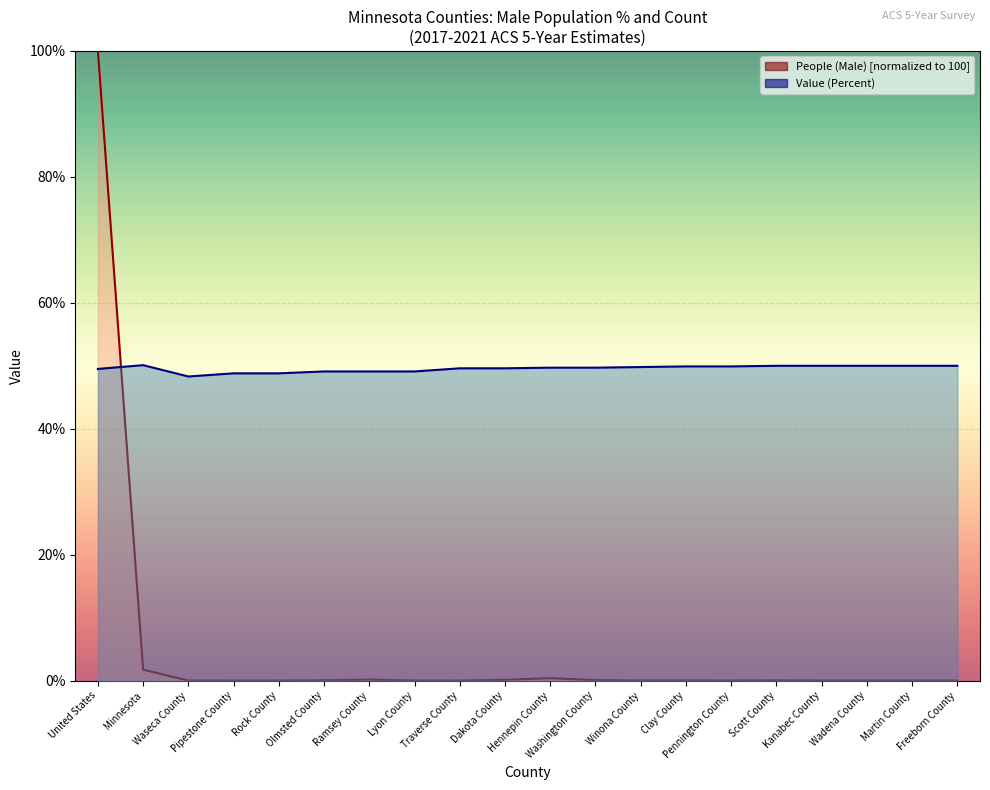

What is the label of the 2nd point from the left?

Minnesota